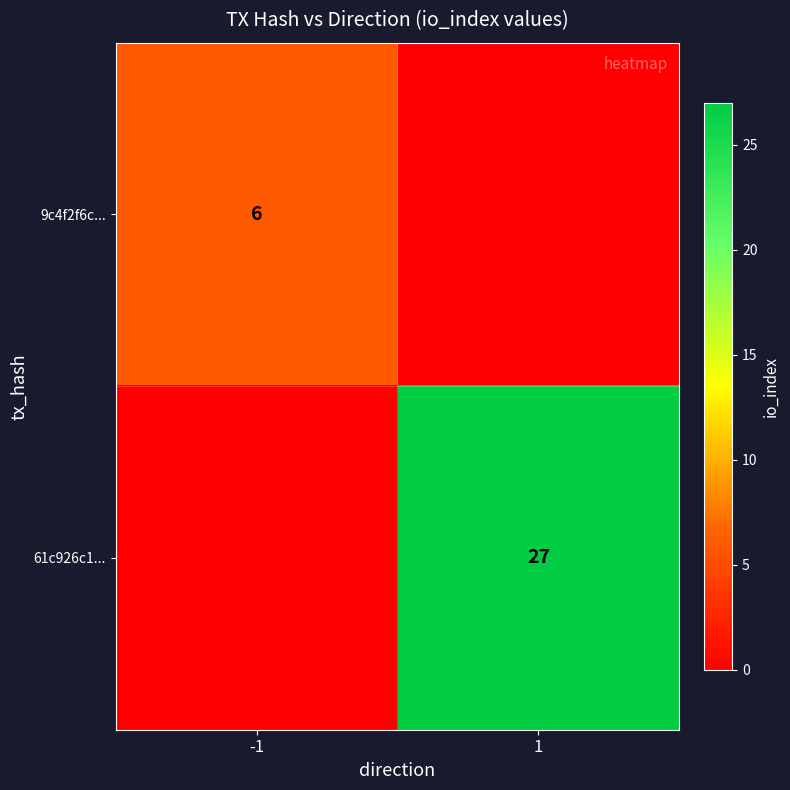

Is it true that 61c926c1... equals 7 at 1?

False